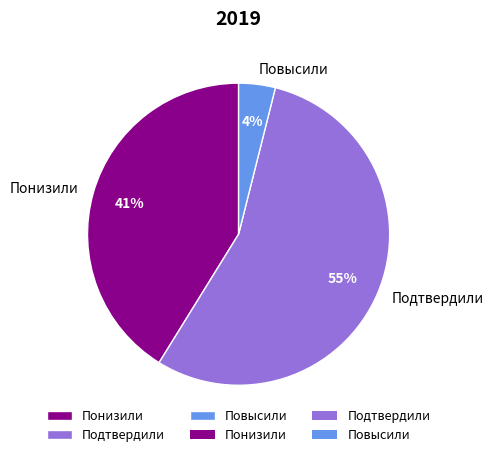

To the nearest percent, what percentage of the pie is Подтвердили?

55%